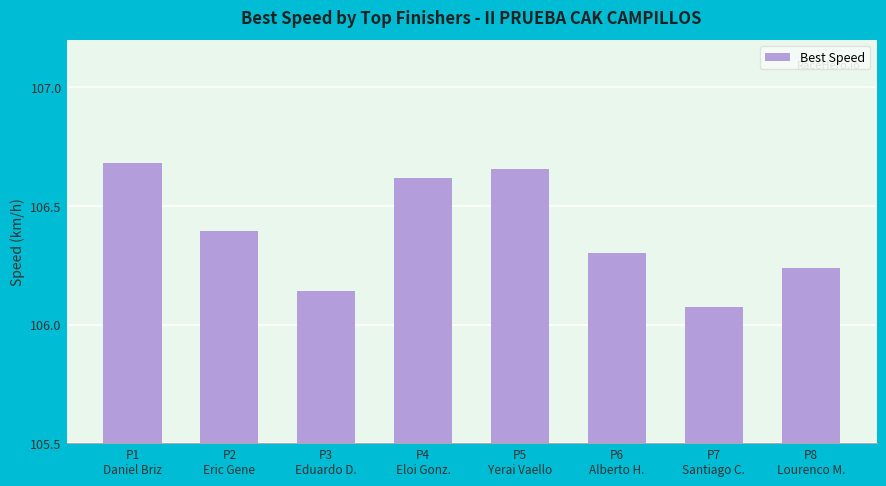

At which category does the chart reach its peak across all series?

P1
Daniel Briz